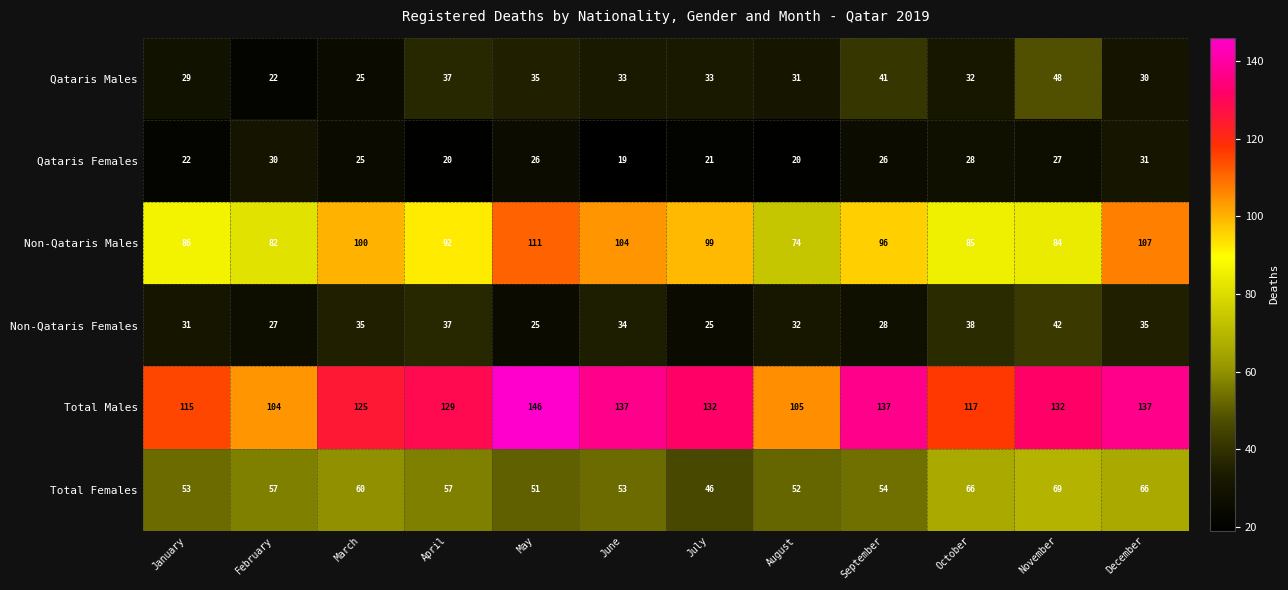

Between July and August, which series saw the biggest shift?

Total Males